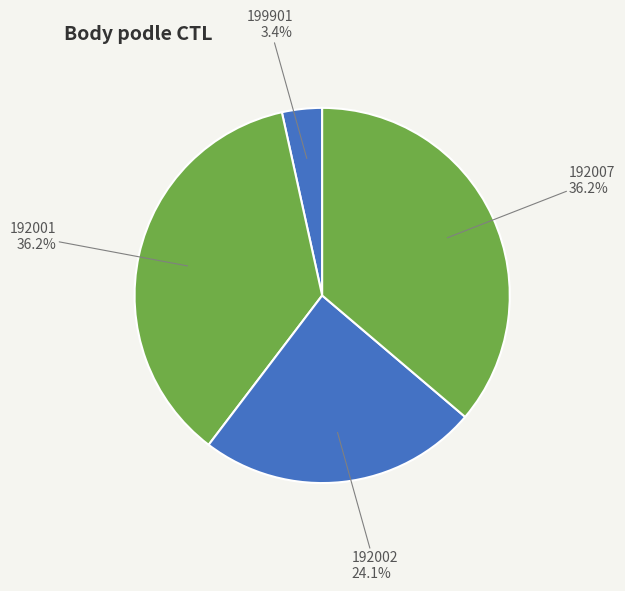

Does 192001 account for over 50% of the chart?

No